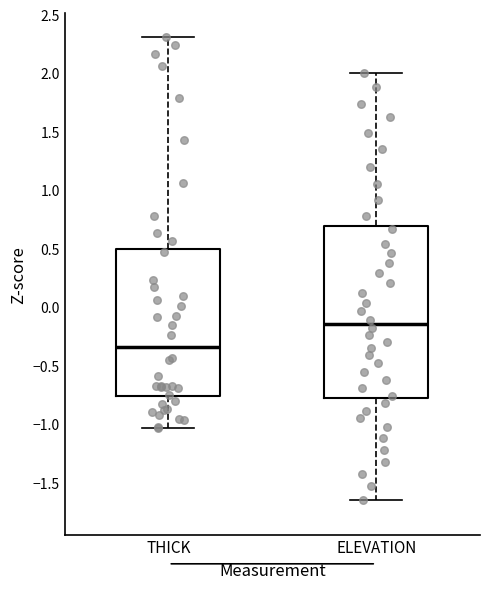

Reading left to right, read every box against the y-axis: the position of its median line, the range the box covers, and the ends of its whiskers. The values are not printed on the chart, so give them approximately, as read against the axis.

THICK: median -0.35, box -0.75 to 0.50, whiskers -1.05 to 2.30
ELEVATION: median -0.15, box -0.80 to 0.70, whiskers -1.65 to 2.00